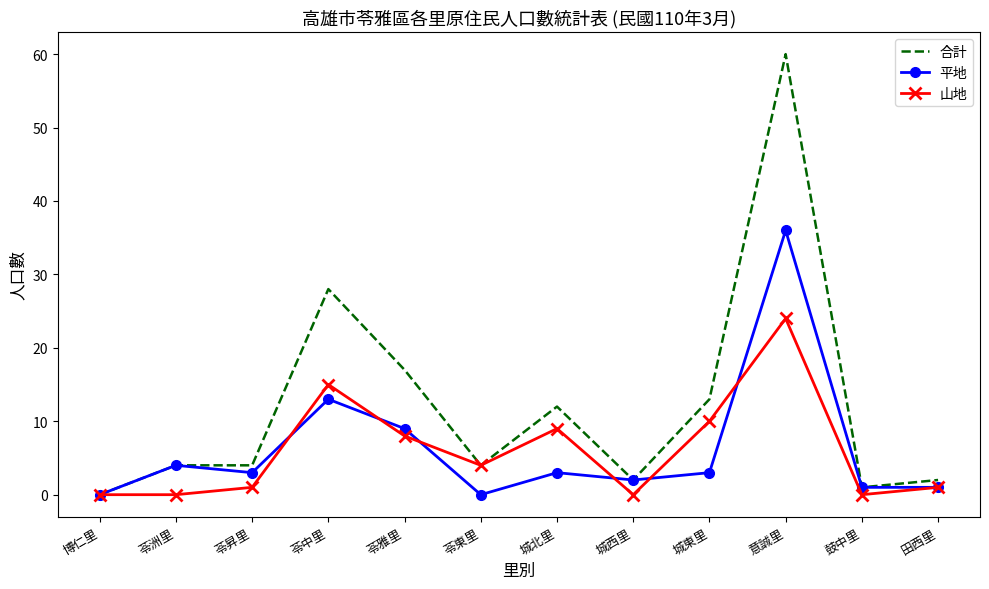

What position from the left is 苓東里?

6